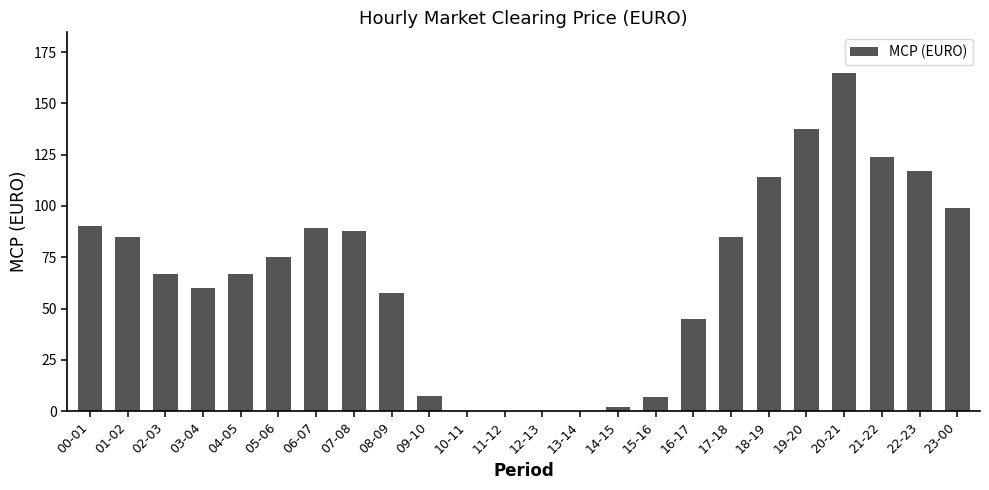

The chart shows a value of 135.7 at 17-18. True or false?

False